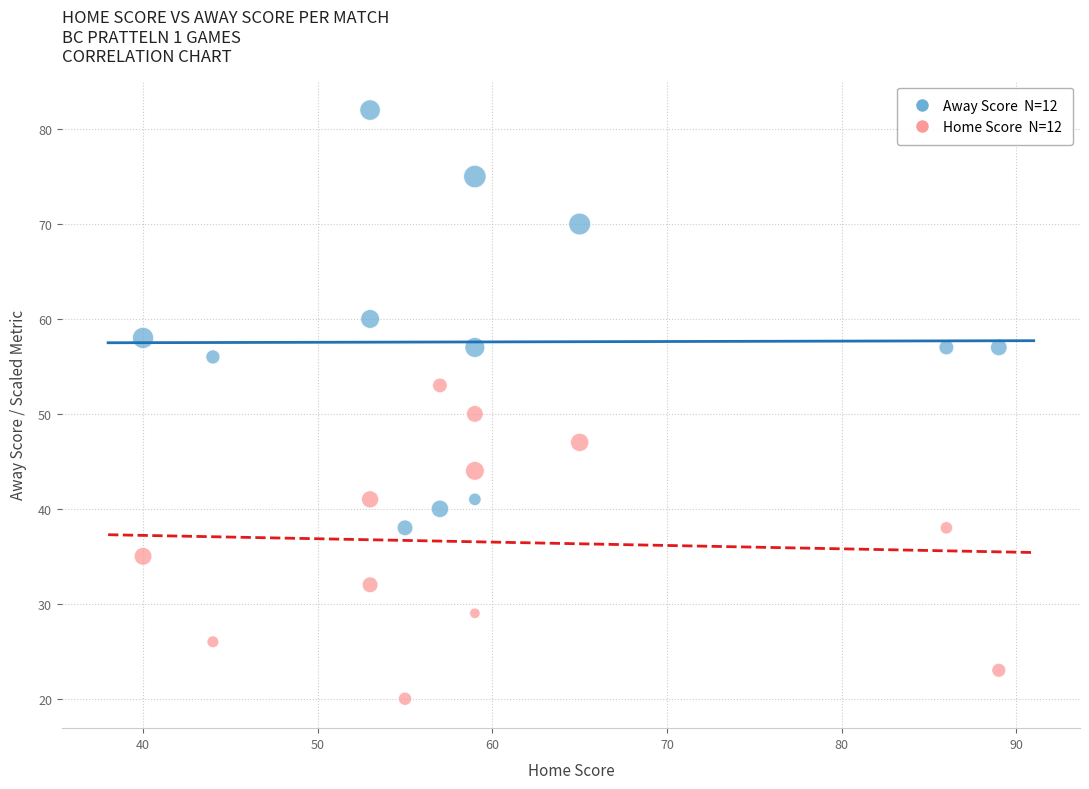

Across all data points, what is the range of X values (max minus min)?

49